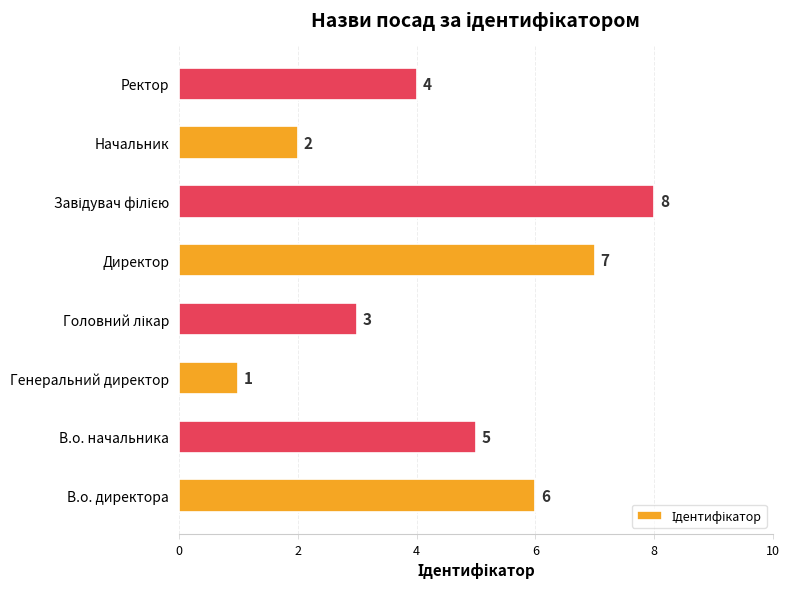

Reading top to bottom, extract all data points from this chart.

4	2	8	7	3	1	5	6